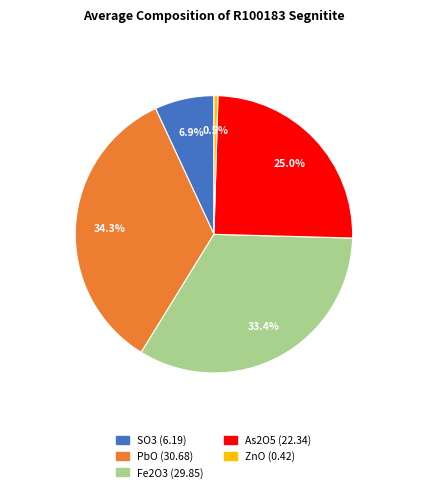

Rank the categories by value from highest to lowest.

PbO, Fe2O3, As2O5, SO3, ZnO